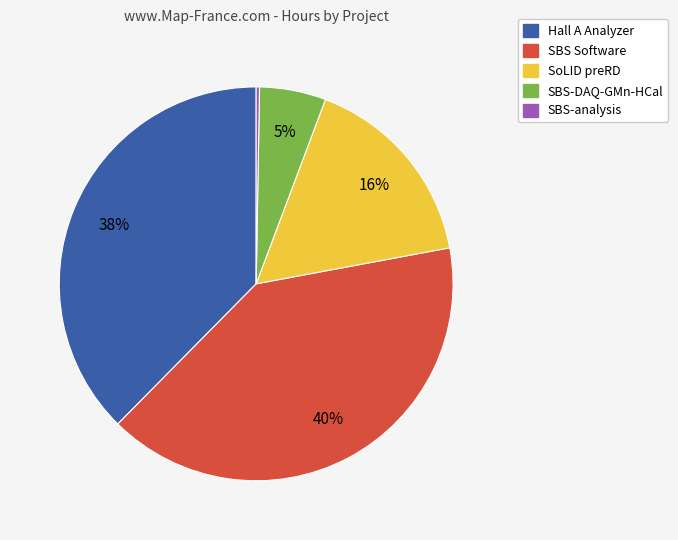

Does any single category account for the majority?

No